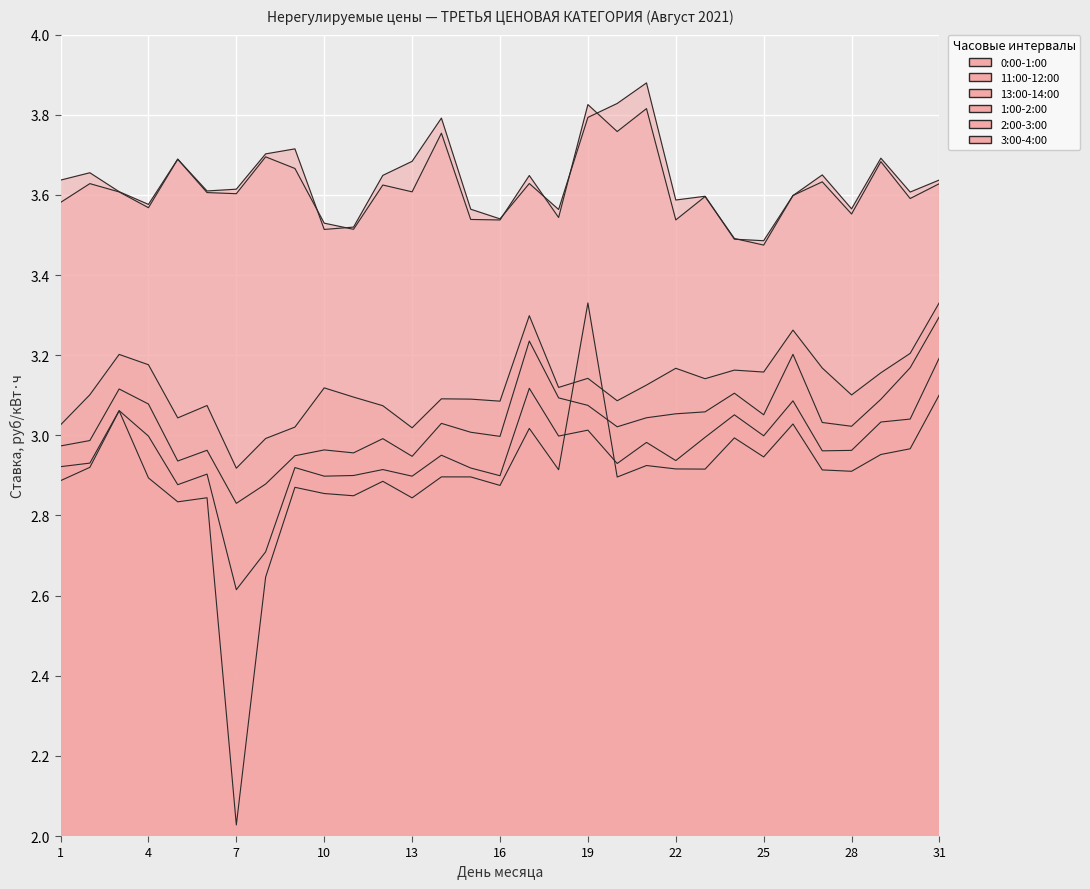

True or false: 3:00-4:00 has a value of 2.9 at 15.

True